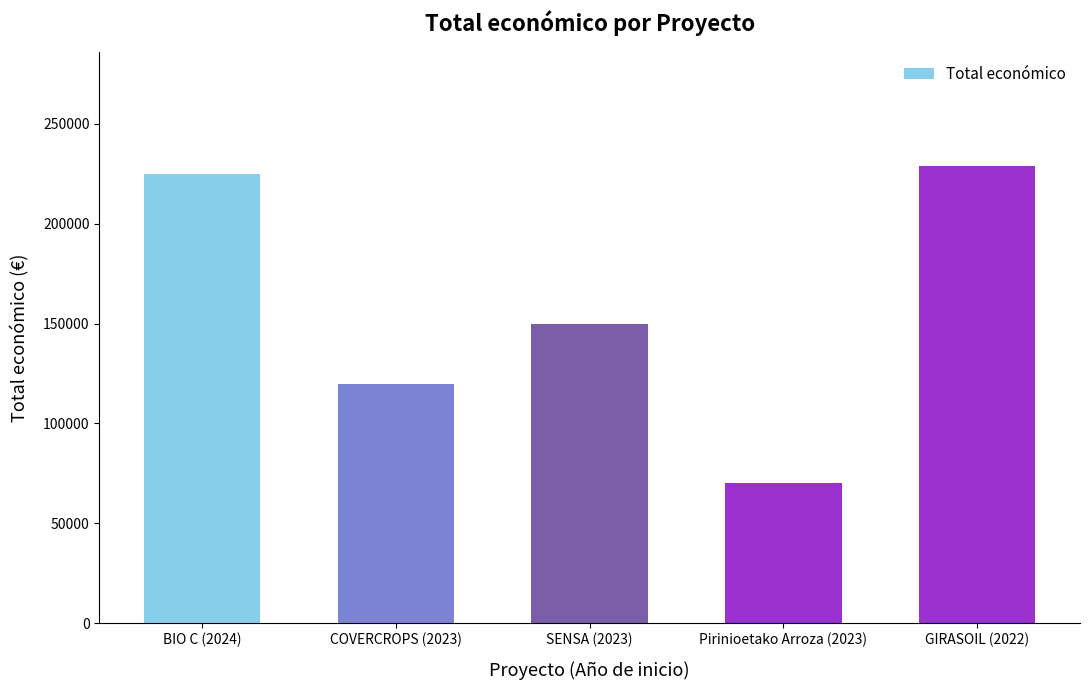

What position from the left is GIRASOIL (2022)?

5